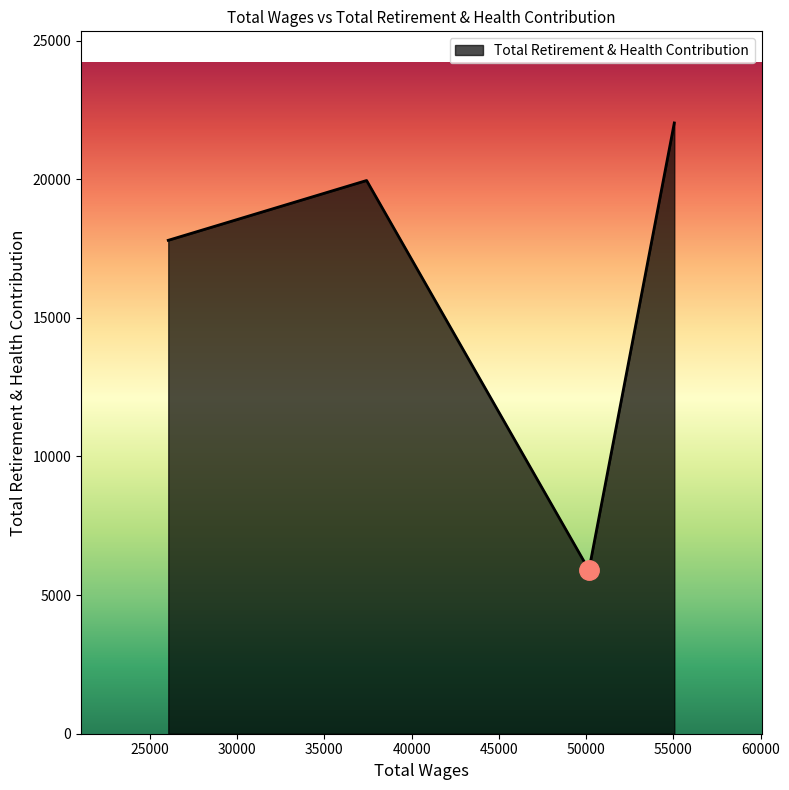

What is the greatest value displayed?

22030